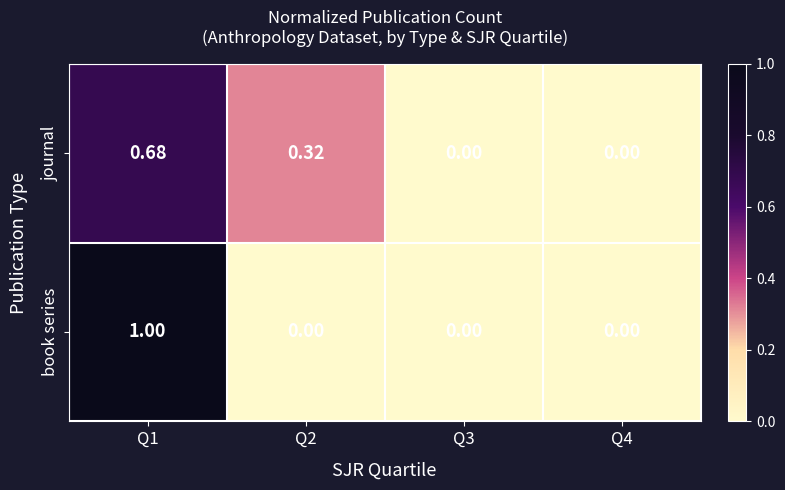

Is the value of book series at Q2 greater than the value of journal at Q2?

No